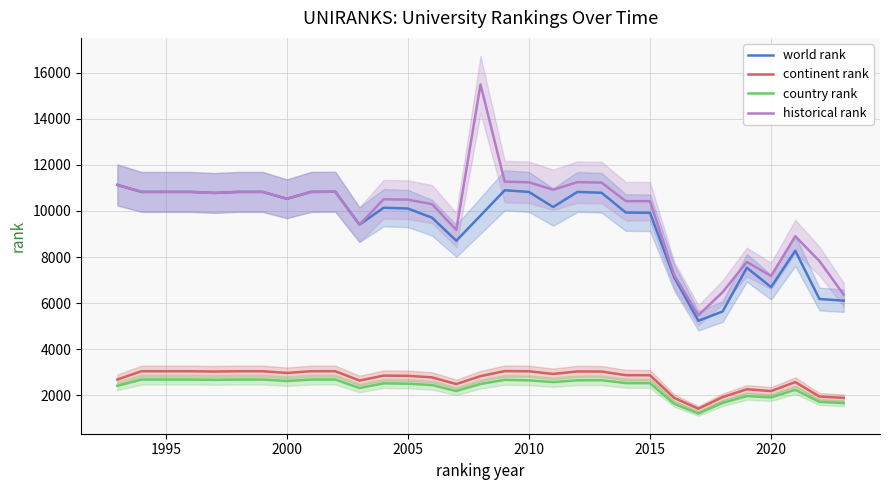

What is the lowest value of the country rank series?

1204